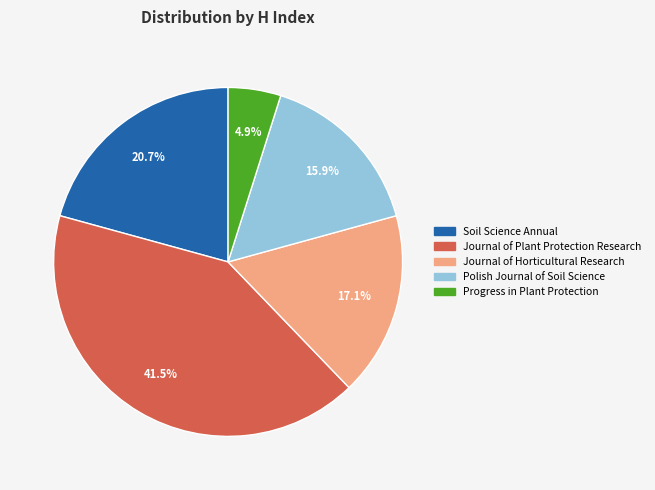

How many slices are in this pie chart?

5